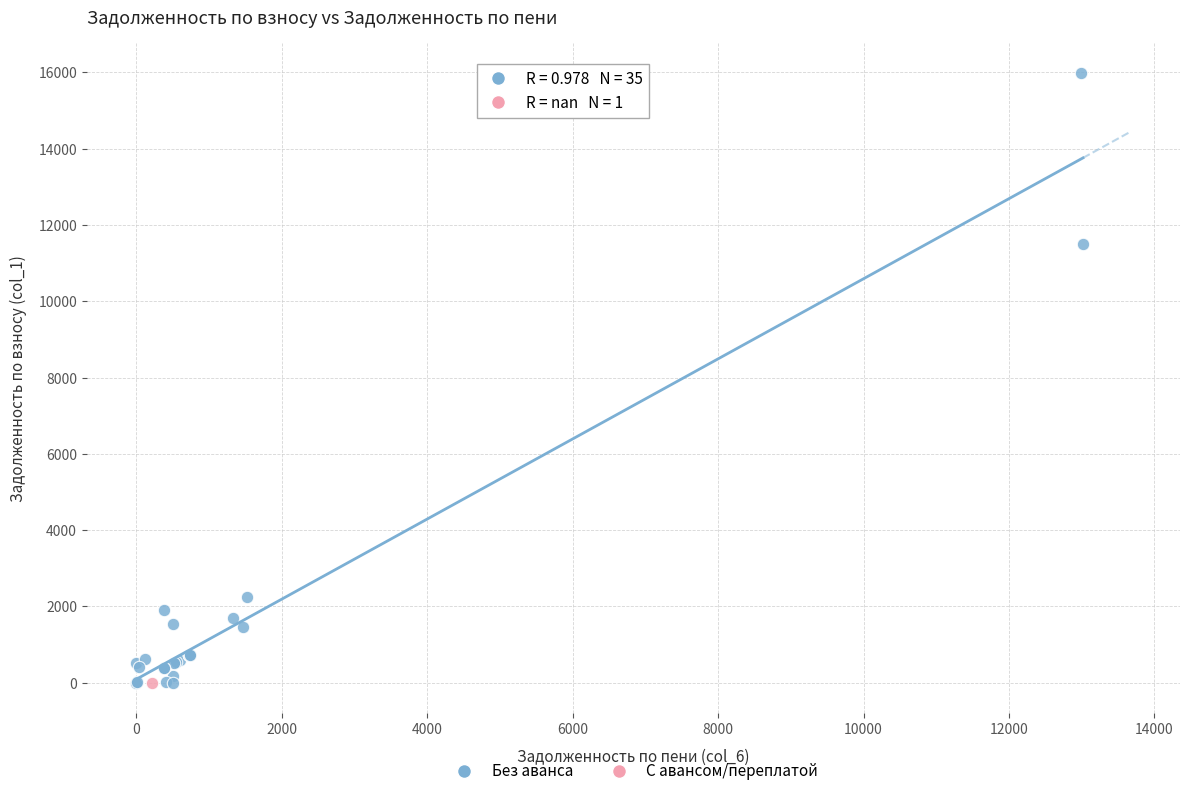

What are all the series names shown in the legend?

Без аванса, С авансом/переплатой